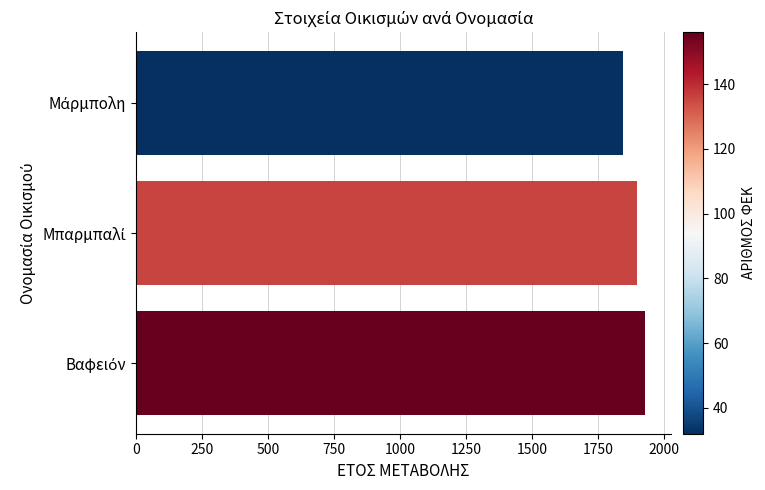

What is the value of the 1st bar from the top?

1845